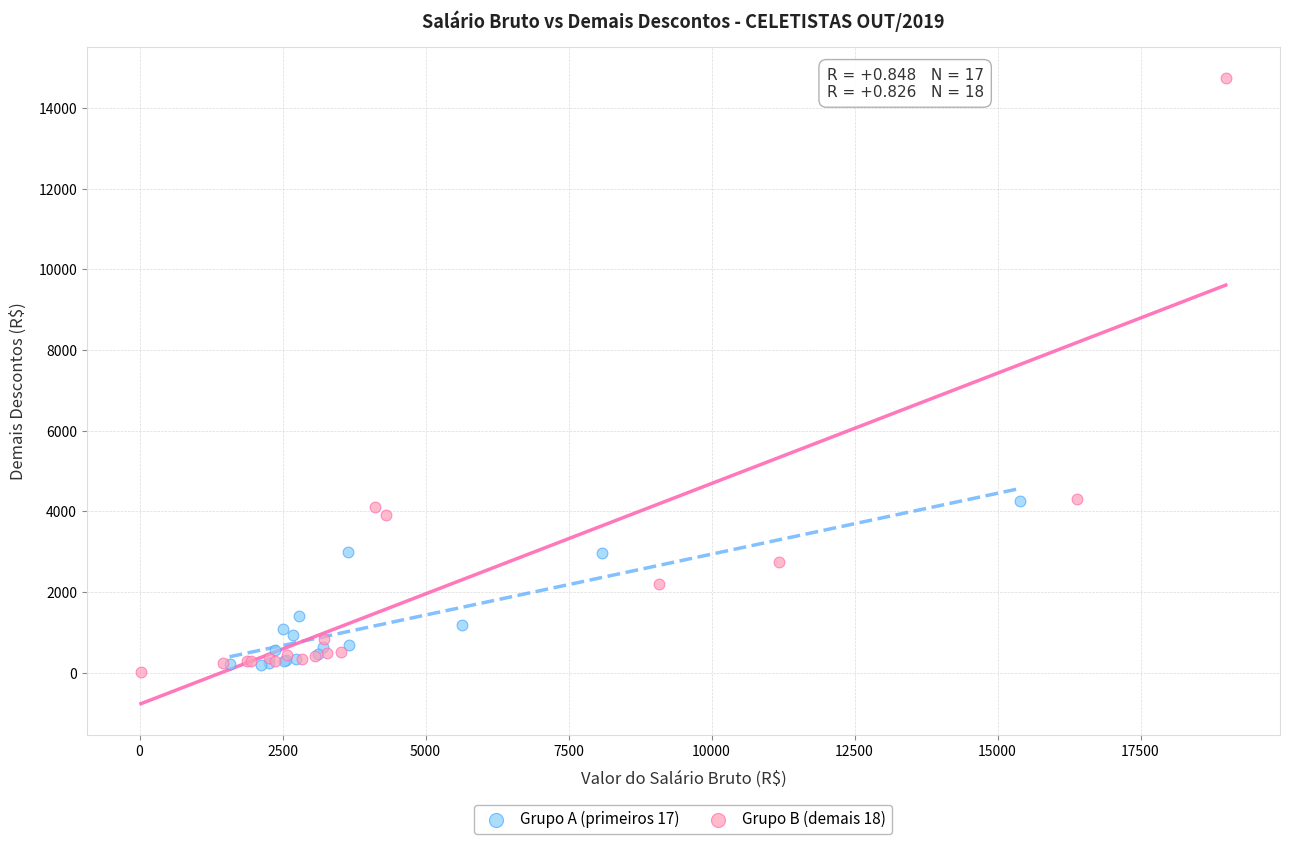

Which series contains the highest Y value?

Grupo B (demais 18)